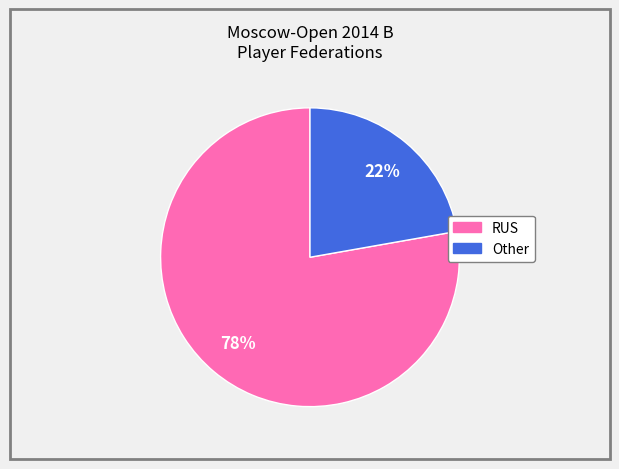

Approximately how many times larger is the value at RUS compared to Other?

3.5